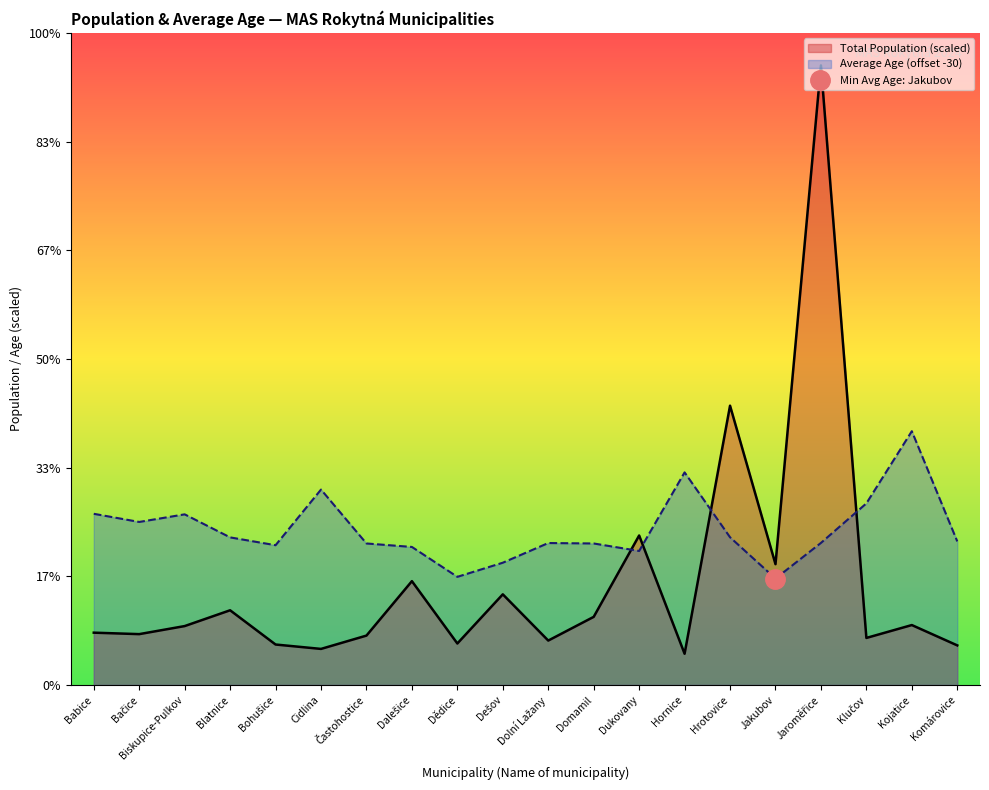

What is the value of the Average Age Total point at the 19th from the left?

23.4